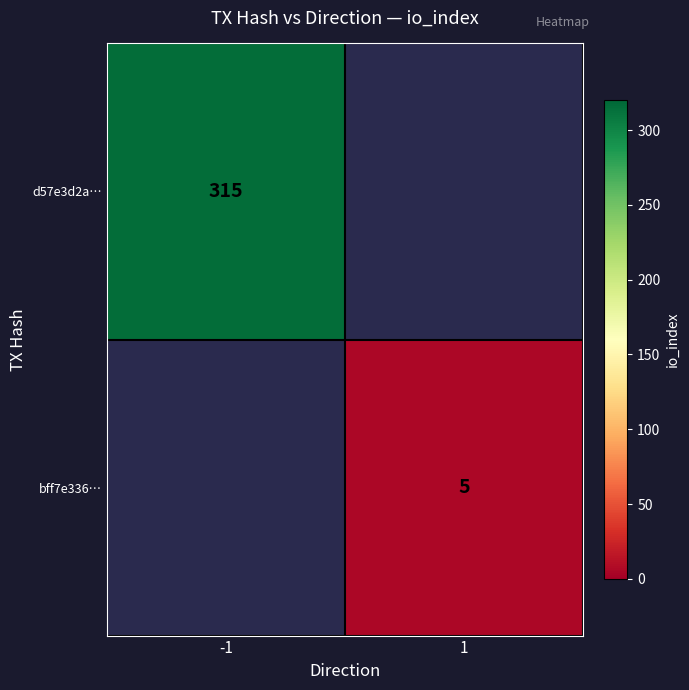

The d57e3d2a… series shows 315 at -1. True or false?

True